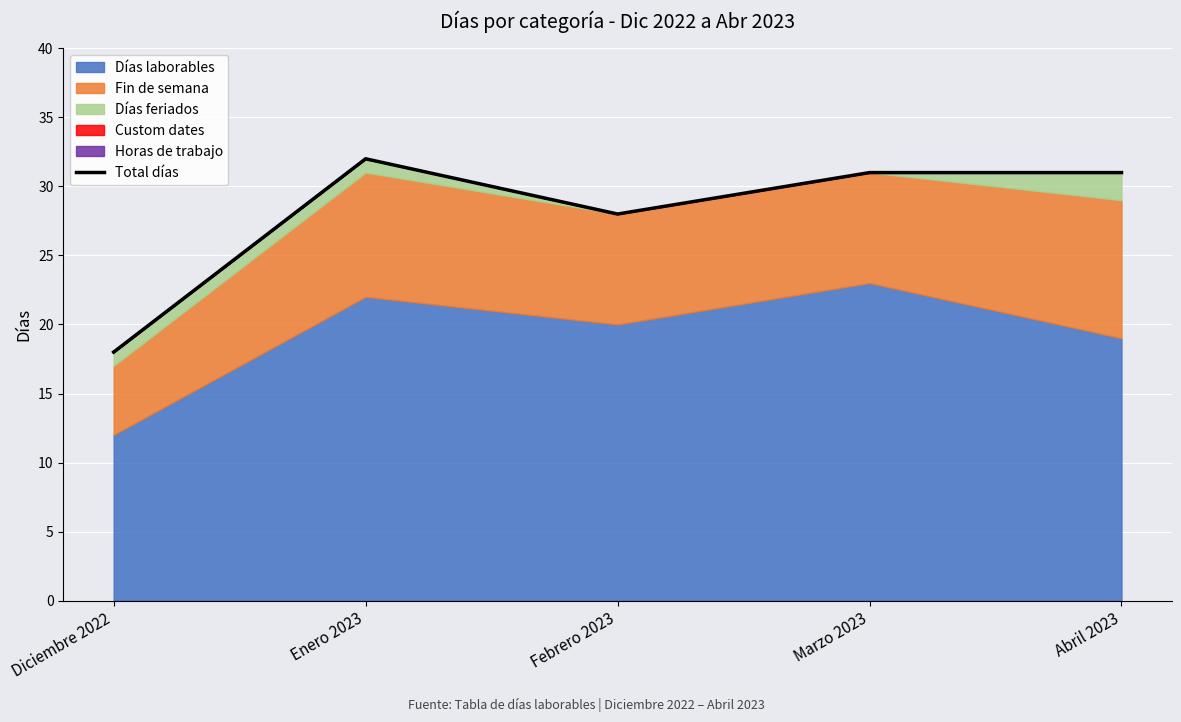

Which category has the lowest value across all series?

Diciembre 2022